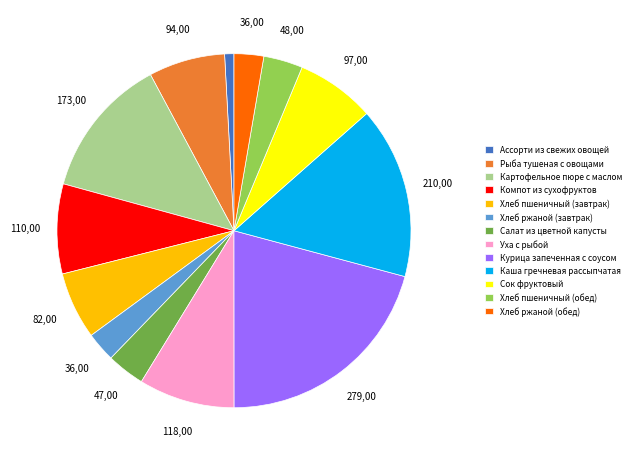

Approximately how many times larger is the value at Рыба тушеная с овощами compared to Хлеб ржаной (обед)?

2.6